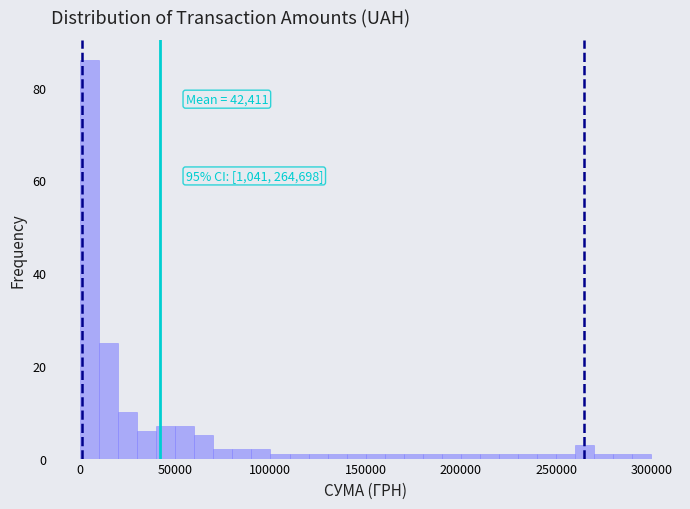

Around what value on the x-axis is the tallest bar? Give the approximate position of its centre, as read against the axis.

5000